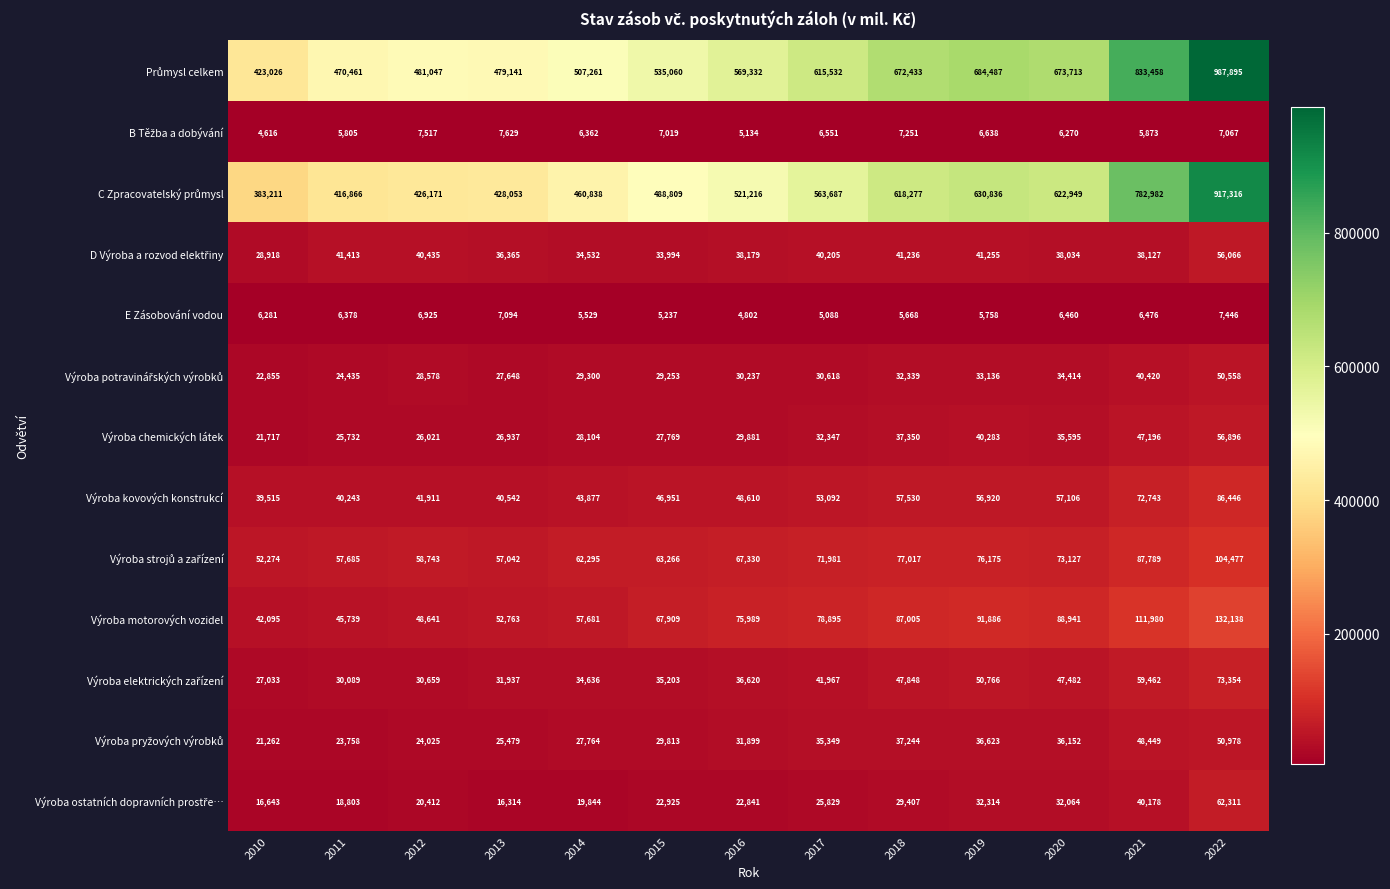

What is the total value across all series at 2014?

1318023